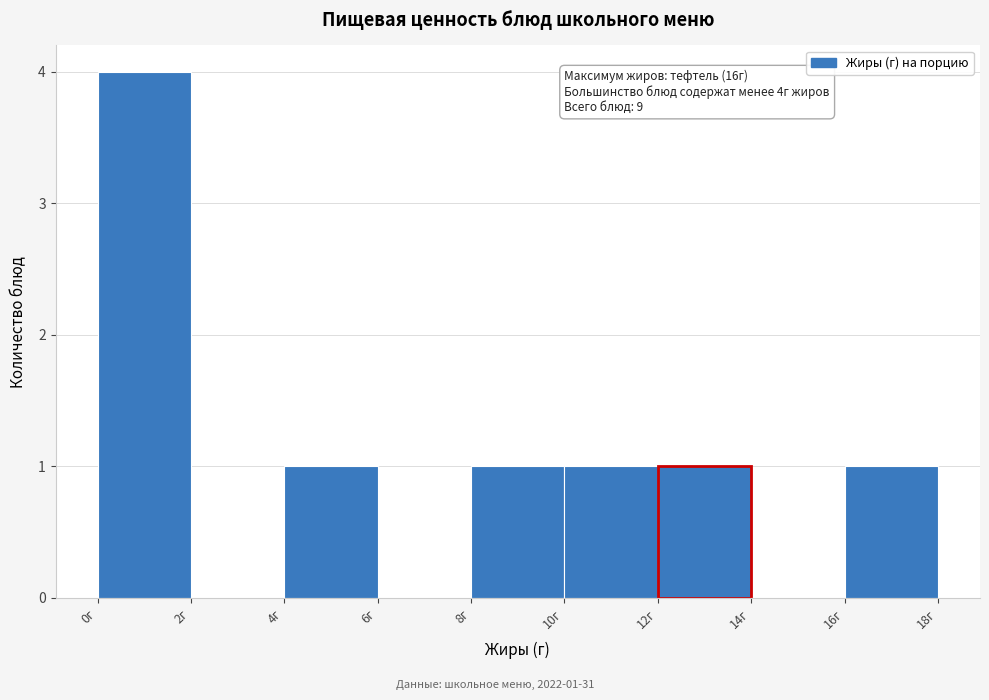

Over which range of the x-axis is the bar tallest?

0 to 2